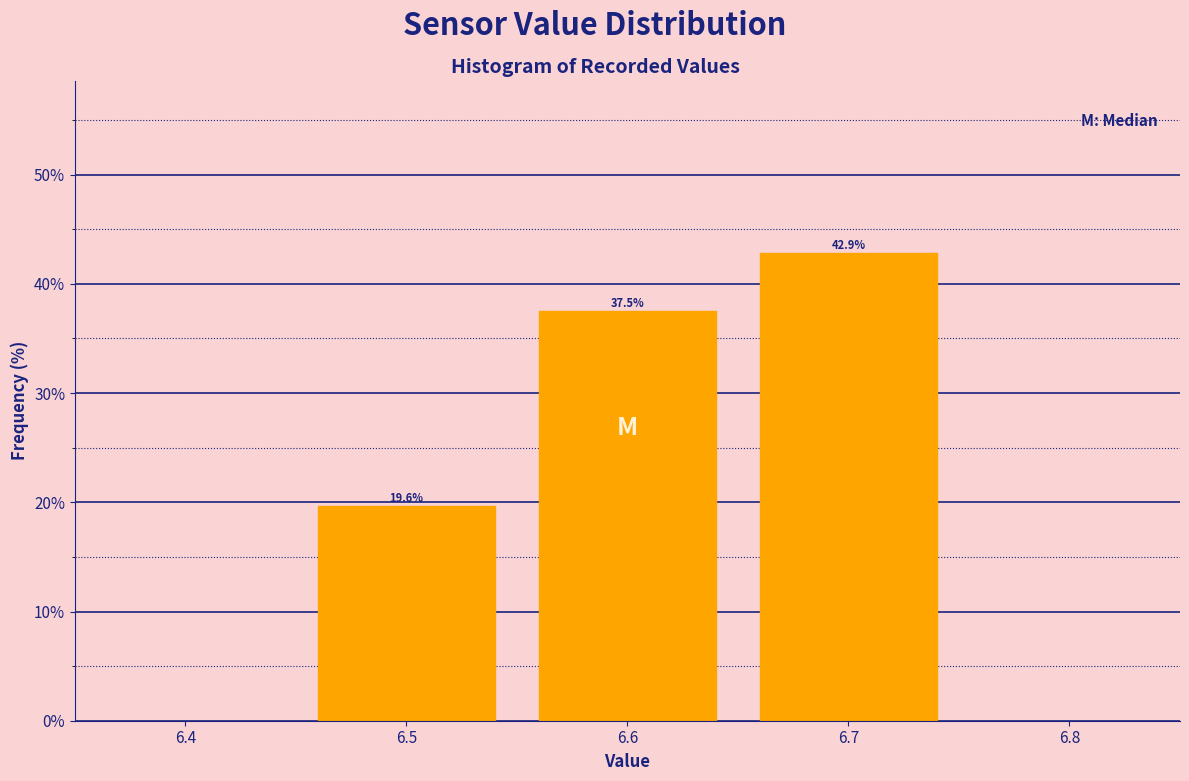

Reading left to right, extract all data points from this chart.

19.6	37.5	42.9